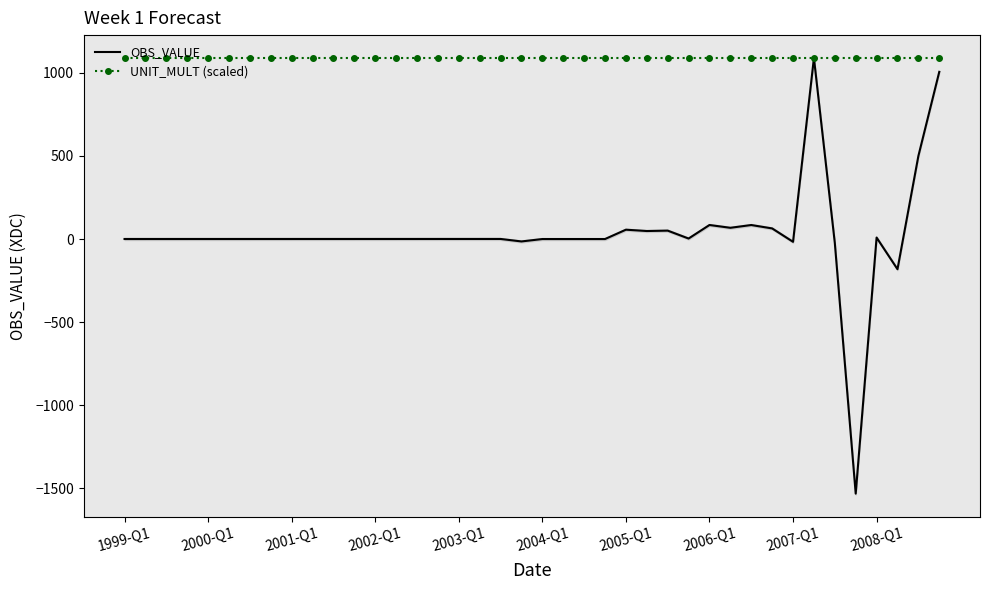

At which category does the chart reach its peak across all series?

33